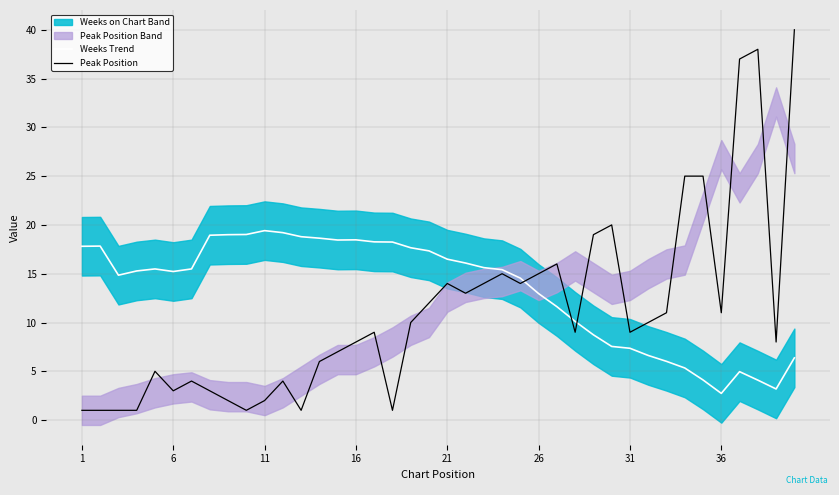

What is the average value of the Peak Position series?

11.1